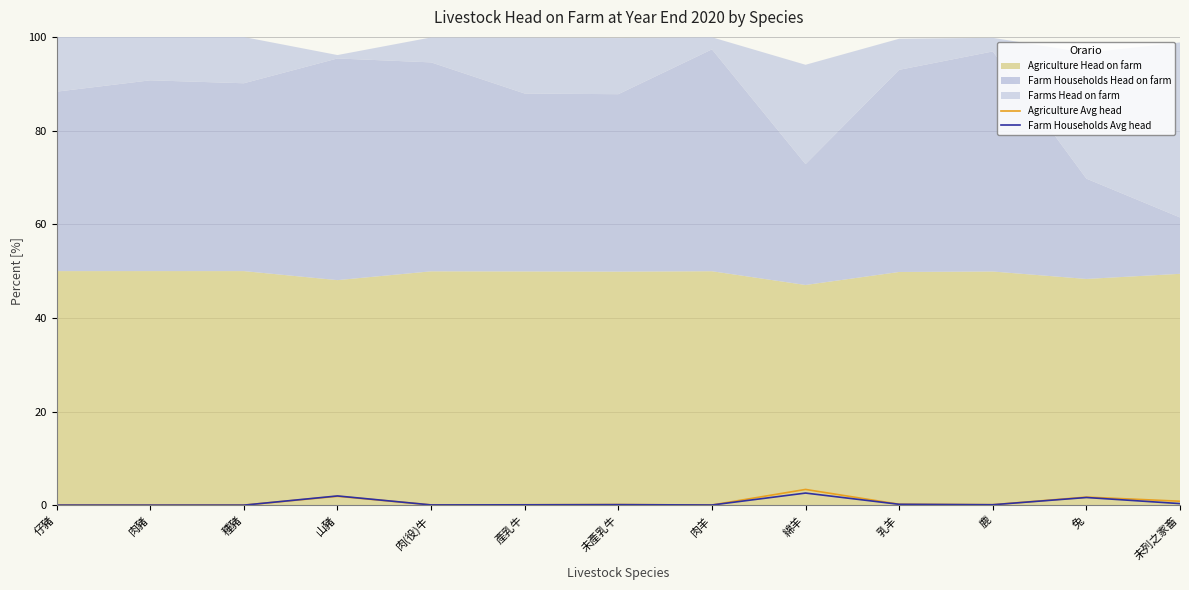

Reading left to right, transcribe all the data shown in this chart.

Agriculture Avg head: 仔豬=0.0	肉豬=0.0	種豬=0.0	山豬=1.9	肉(役)牛=0.1	產乳牛=0.1	未產乳牛=0.1	肉羊=0.0	綿羊=3.4	乳羊=0.2	鹿=0.1	兔=1.7	未列之家畜=0.8
Farm Households Avg head: 仔豬=0.0	肉豬=0.0	種豬=0.0	山豬=2.0	肉(役)牛=0.1	產乳牛=0.1	未產乳牛=0.1	肉羊=0.0	綿羊=2.6	乳羊=0.2	鹿=0.1	兔=1.6	未列之家畜=0.3